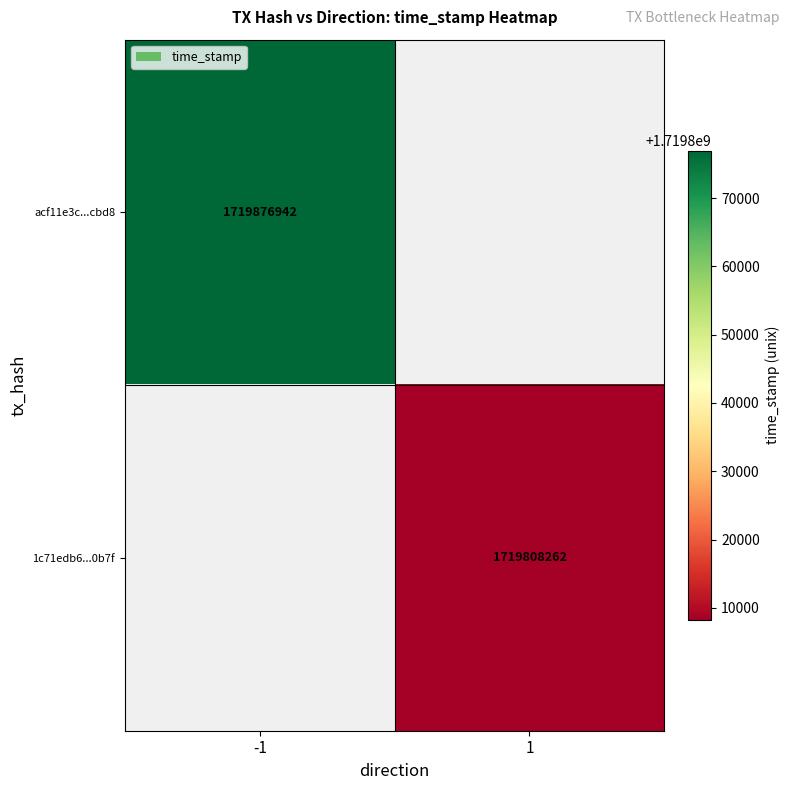

The acf11e3c...cbd8 series shows 836340154 at -1. True or false?

False